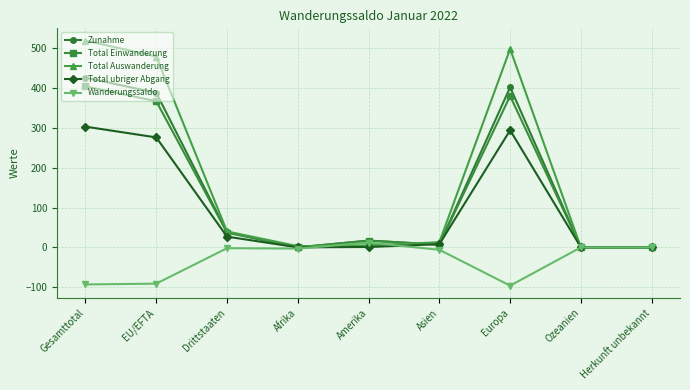

At which label is Total Auswanderung closest to 259?

Drittstaaten